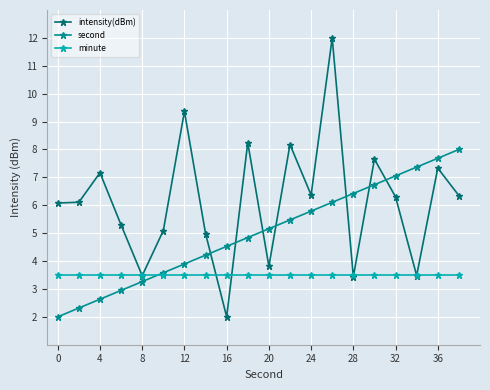

Which series has the largest total across all categories?

intensity(dBm)